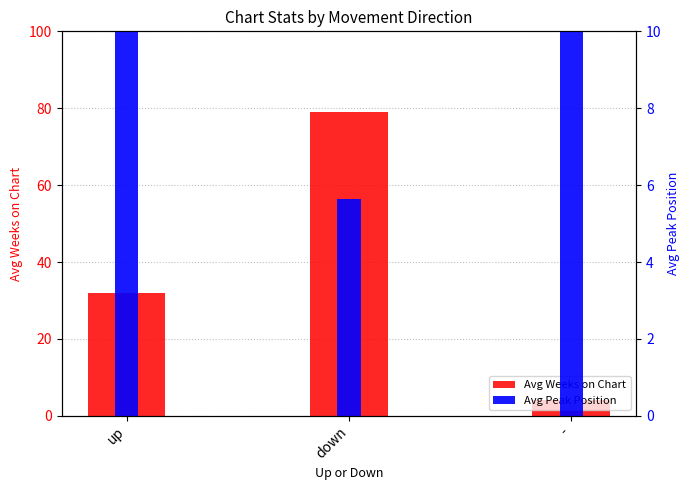

What is the sum of the Avg Peak Position values at down and -?

21.1